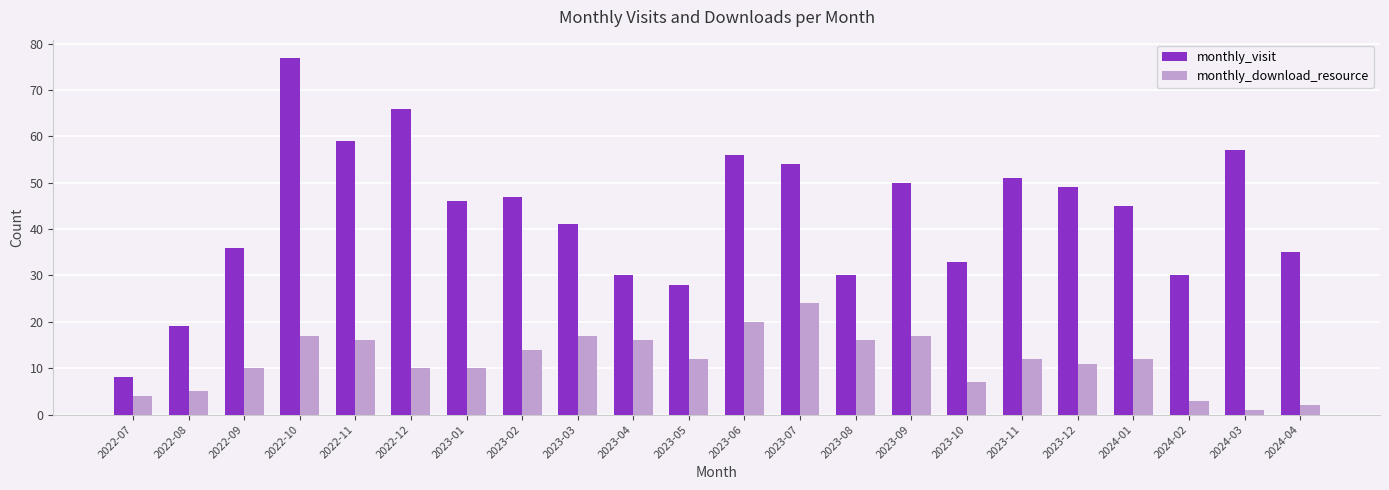

How many bars are there in each group?

2